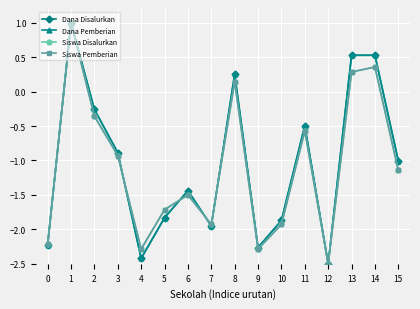

True or false: Dana Disalurkan and Siswa Pemberian cross at least once.

True